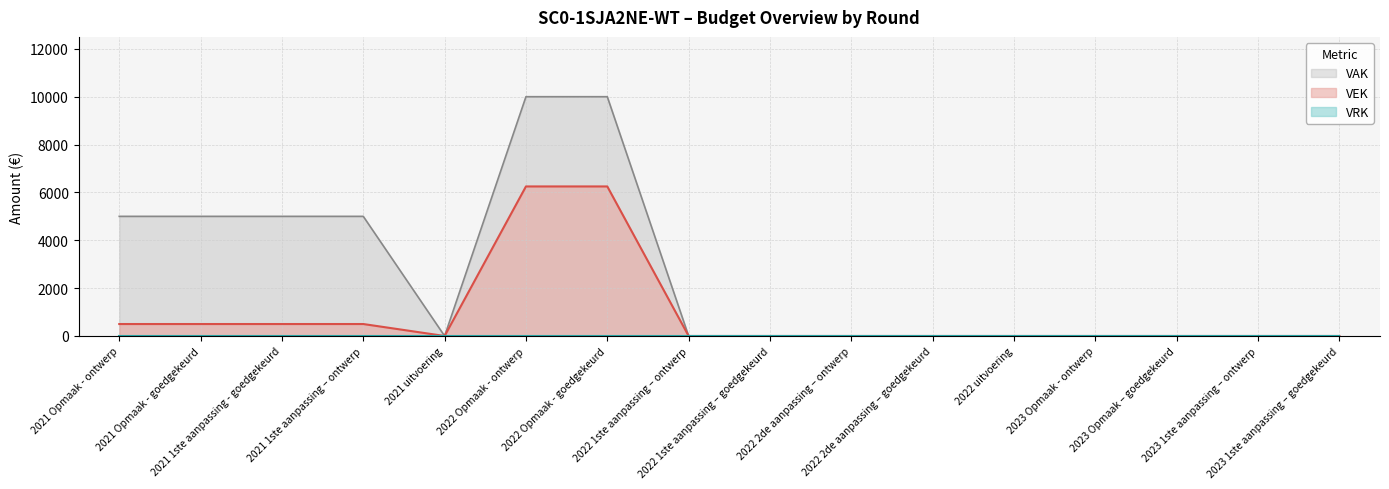

Reading right to left, list all the values displayed in this chart.

0	0	0	0	0	0	0	0	0	6250	6250	0	500	500	500	500